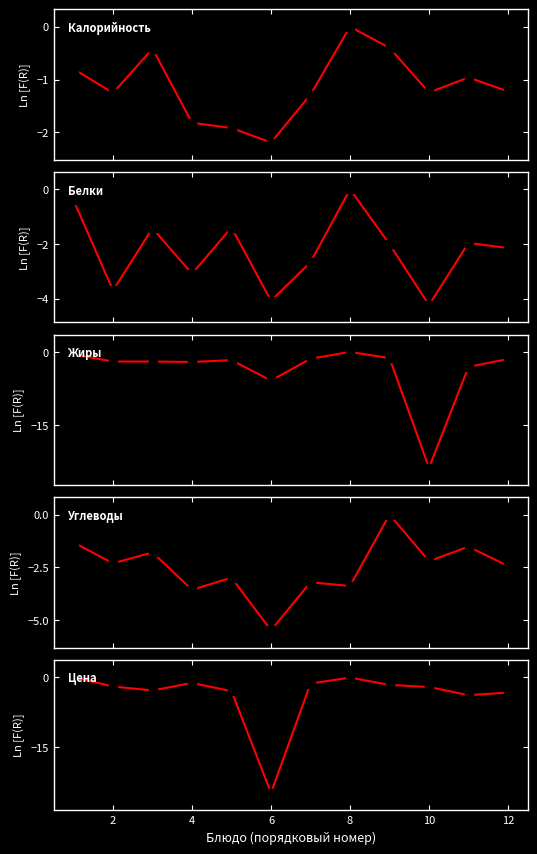

What are all the series names shown in the legend?

Калорийность, Белки, Жиры, Углеводы, Цена